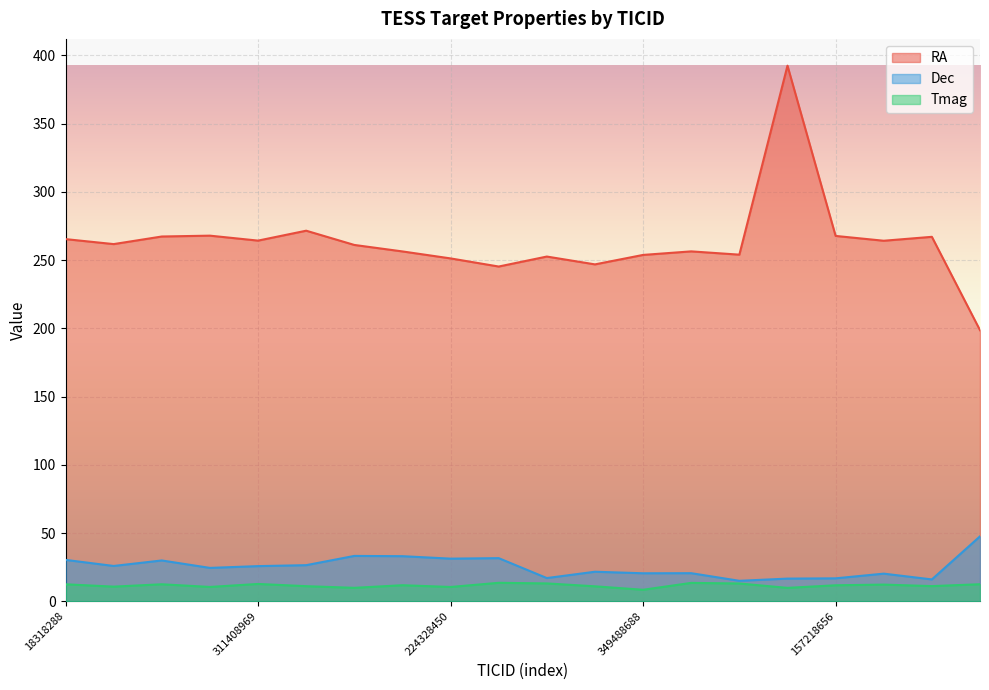

What position from the right is 224328450?

12